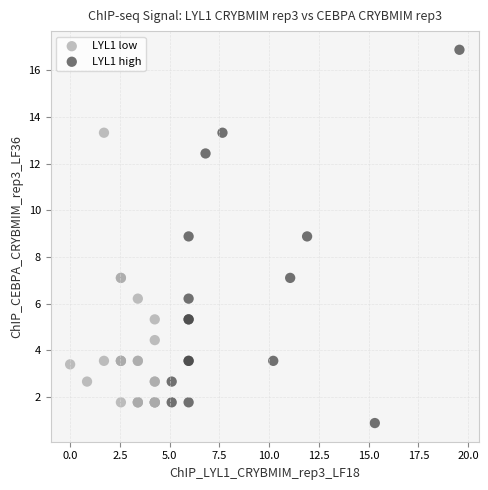

Which series reaches the maximum Y coordinate?

LYL1 high